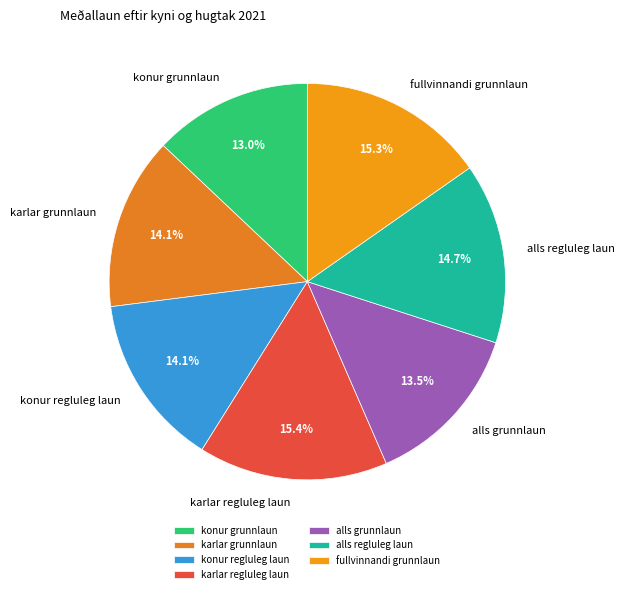

Is there a majority slice in this chart?

No